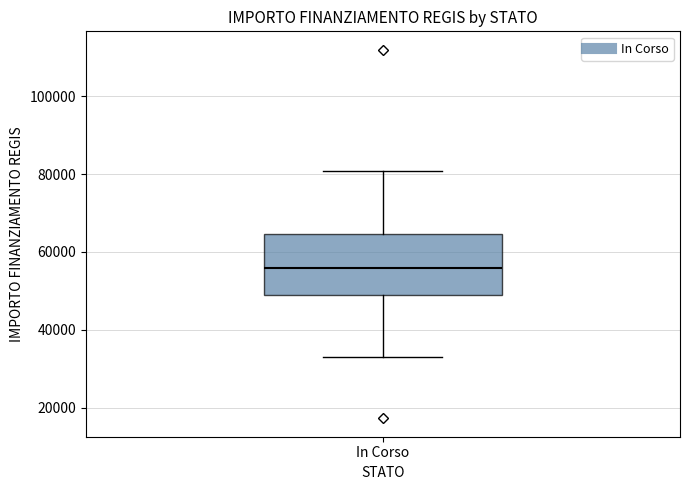

Read this box plot against the y-axis: the position of the median line, the range covered by the box, and the ends of both whiskers. The values are not printed on the chart, so give them approximately, as read against the axis.

median 56000, box 50000 to 64000, whiskers 32000 to 80000